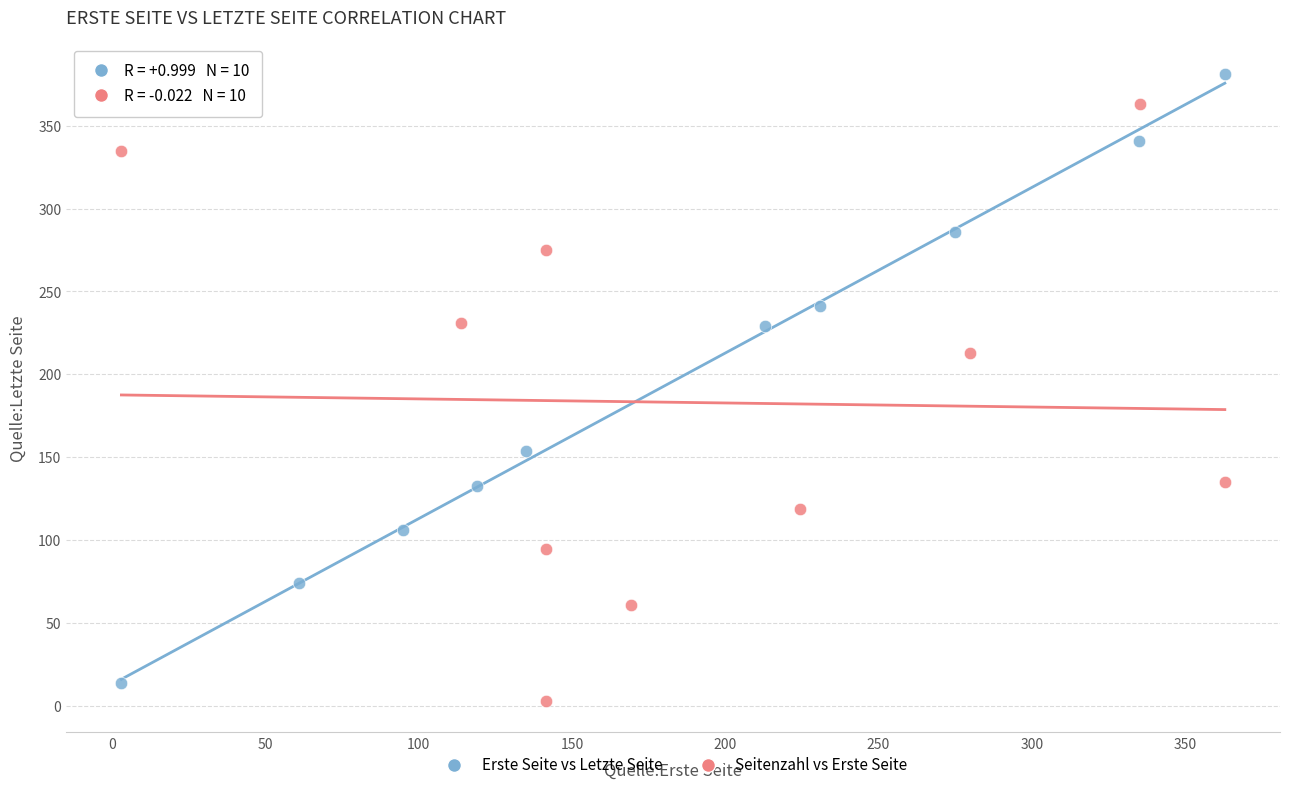

Which series contains the highest Y value?

Erste Seite vs Letzte Seite